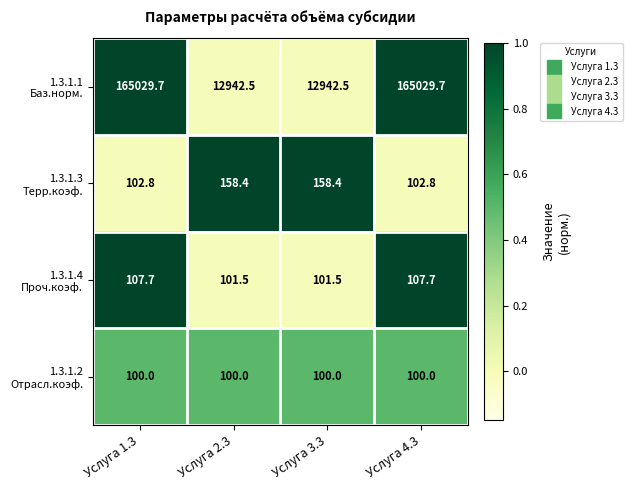

What is the smallest value displayed?

100.0